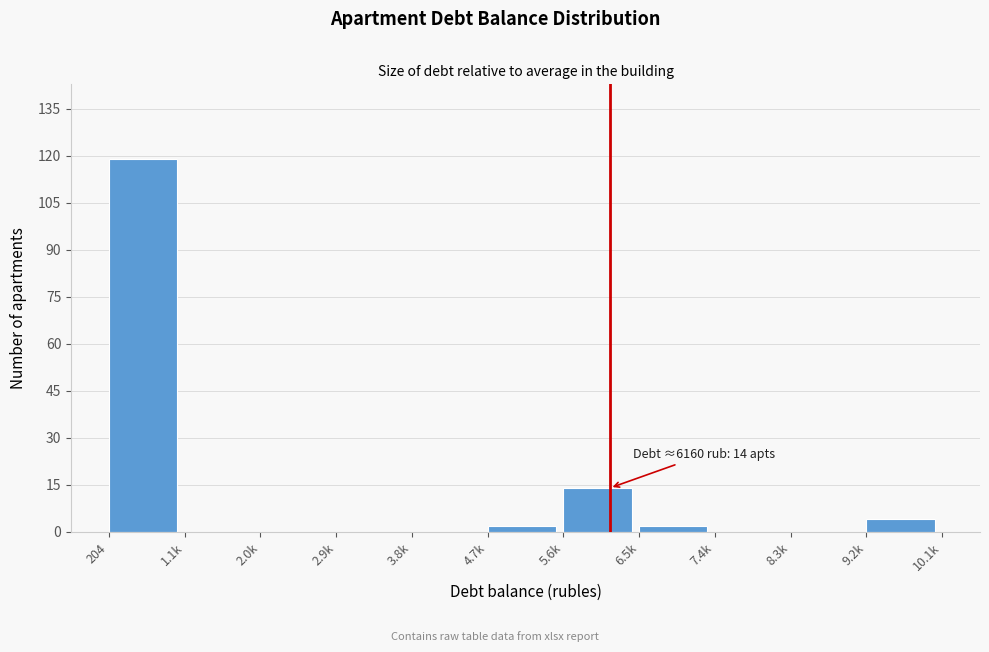

Reading right to left, extract all data points from this chart.

9.2k=4	8.3k=0	7.4k=0	6.5k=2	5.6k=14	4.7k=2	3.8k=0	2.9k=0	2.0k=0	1.1k=0	204=119